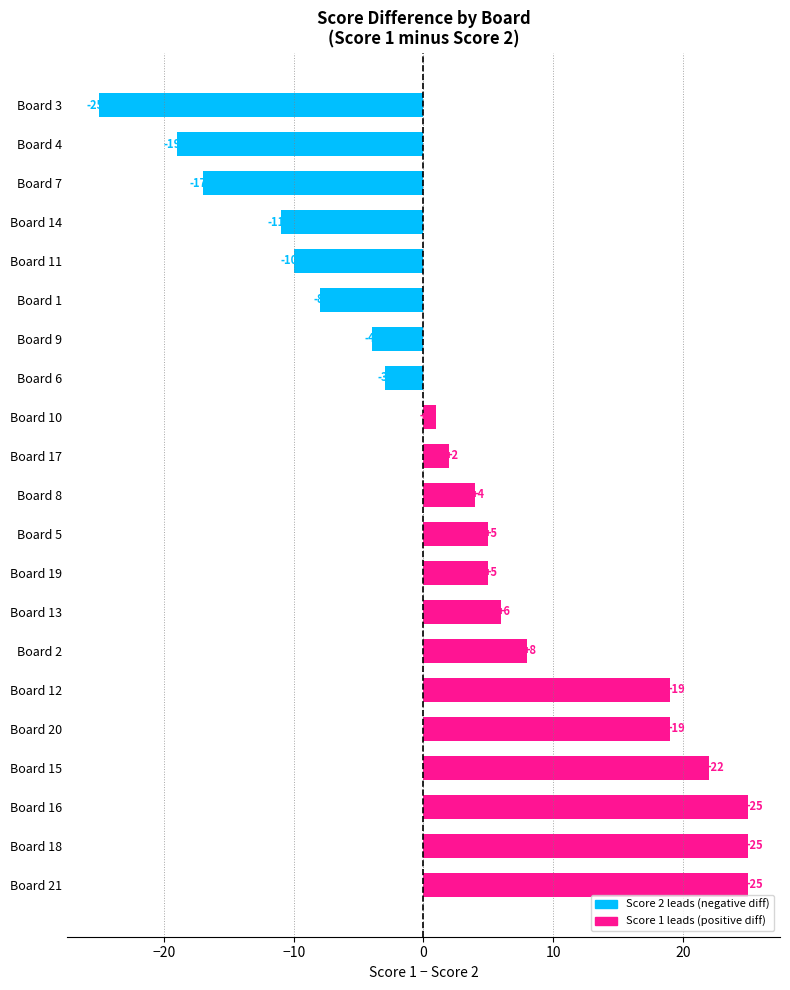

What is the difference between the values at Board 9 and Board 8?

8